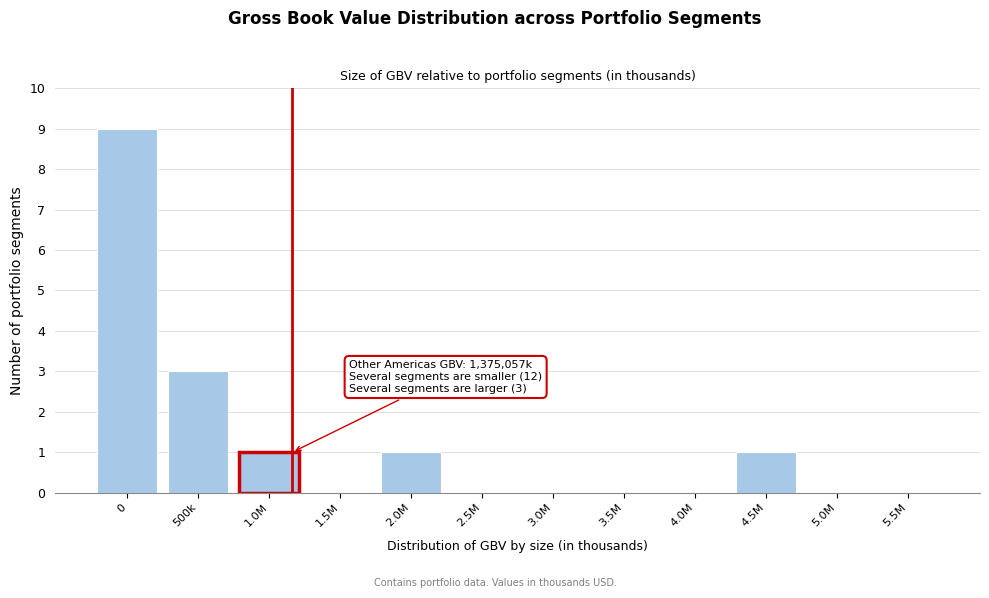

Reading right to left, extract all data points from this chart.

5.5M=0	5.0M=0	4.5M=1	4.0M=0	3.5M=0	3.0M=0	2.5M=0	2.0M=1	1.5M=0	1.0M=1	500k=3	0=9